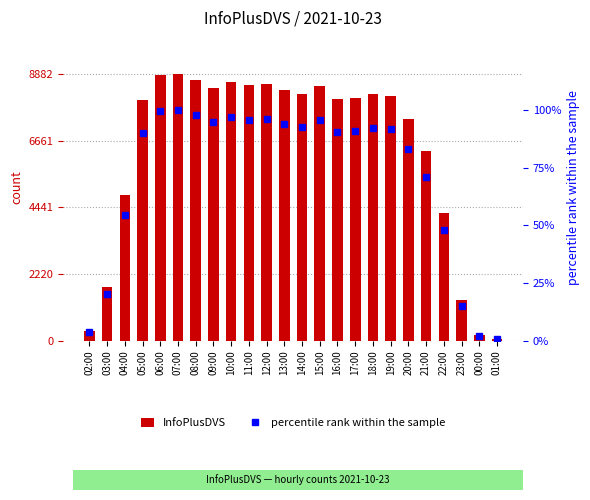

What is the spread (max minus min) of values at 01:00?

67.2